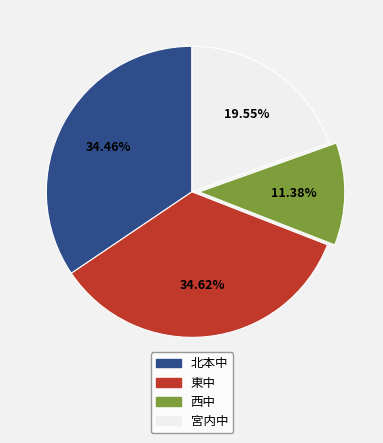

Between 宮内中 and 東中, which is larger?

東中